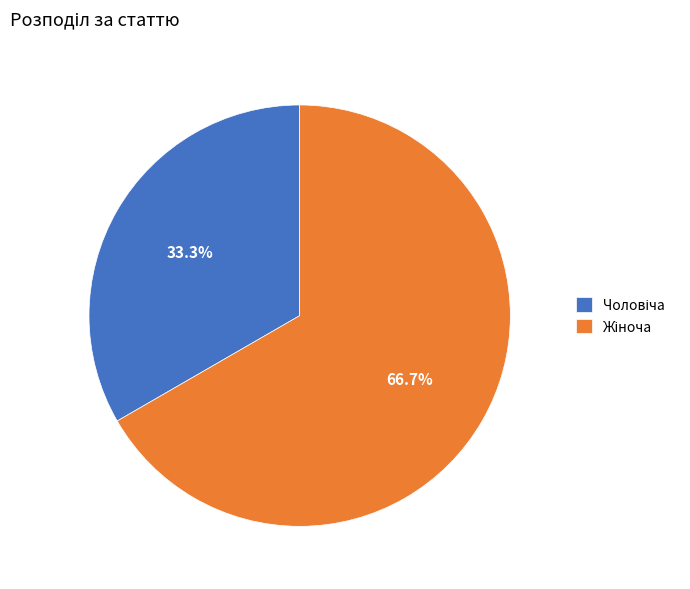

Does any single category account for the majority?

Yes